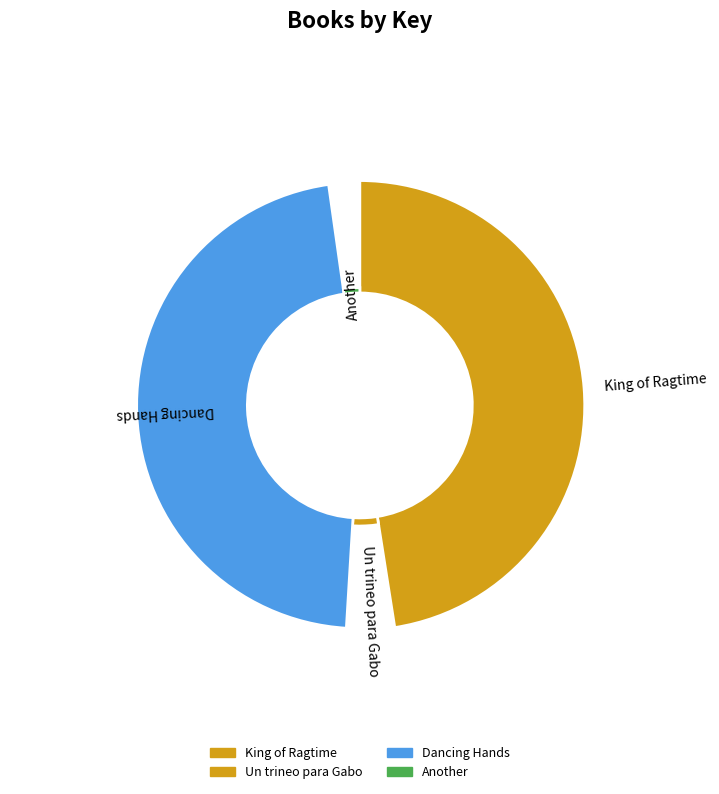

Which has a higher value, King of Ragtime or Dancing Hands?

King of Ragtime